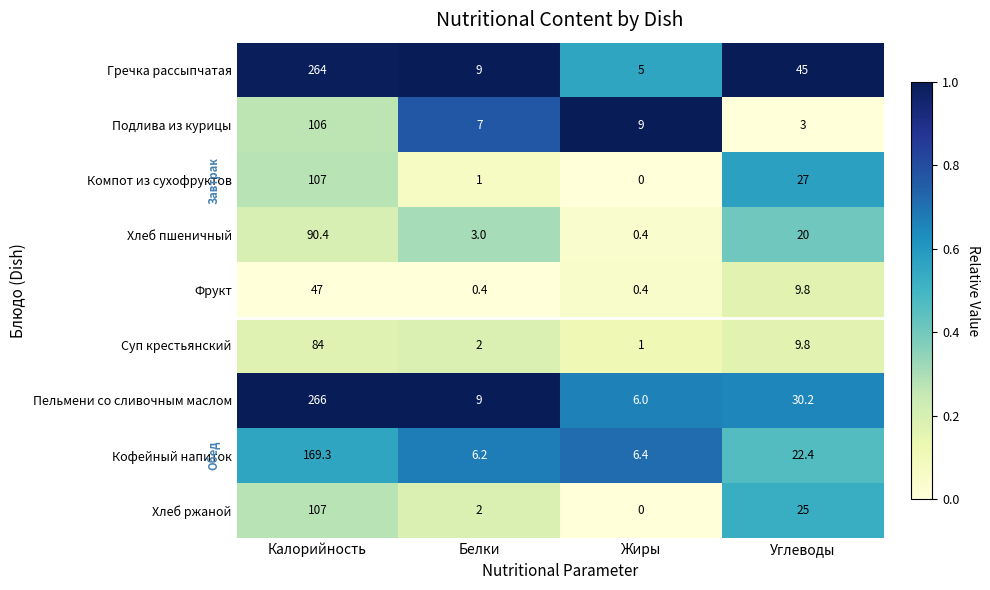

What is the sum of the Пельмени со сливочным маслом values at Белки and Жиры?

15.0